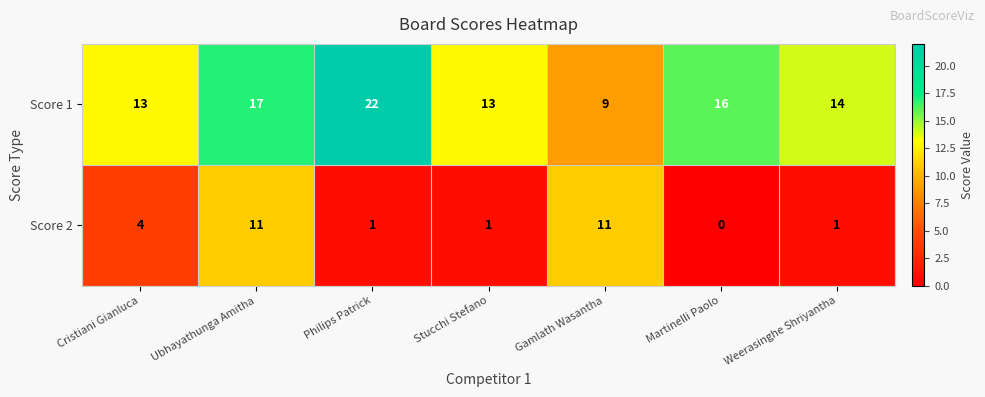

The value of Score 2 at Cristiani Gianluca is 4. True or false?

True